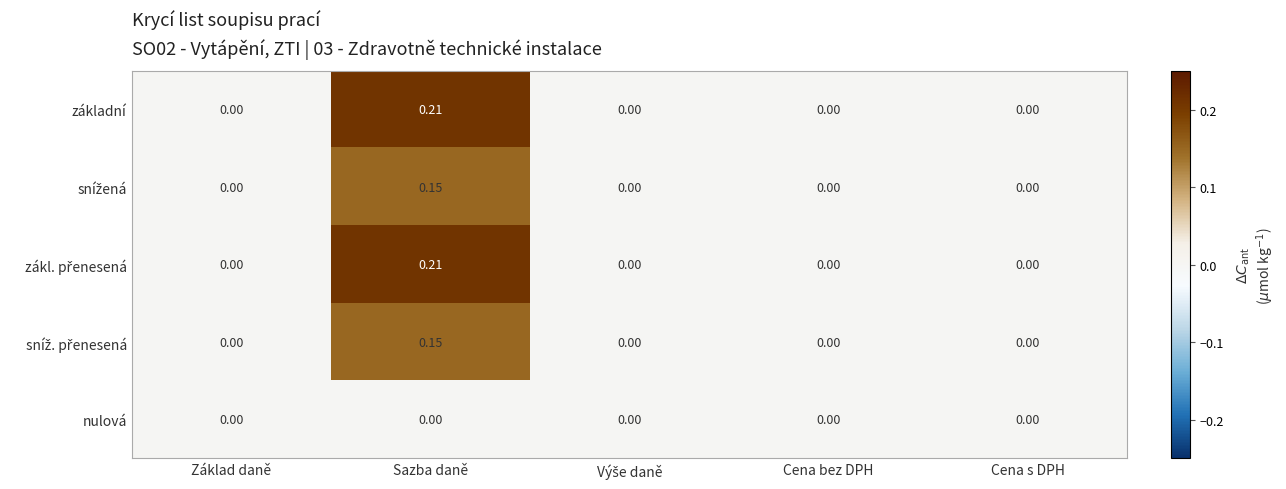

At which category is the sum across all series the highest?

Sazba daně